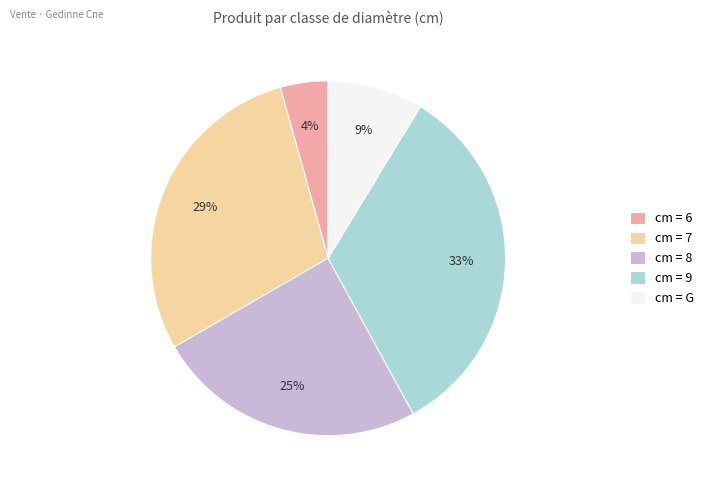

Which category has the smallest portion of the pie?

cm = 6